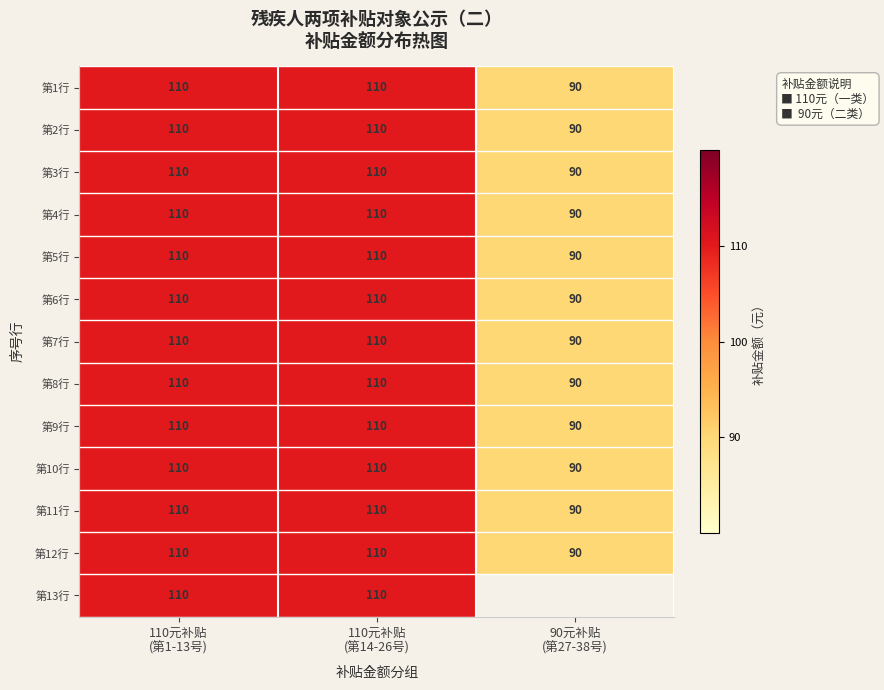

Count the number of categories in the chart.

3